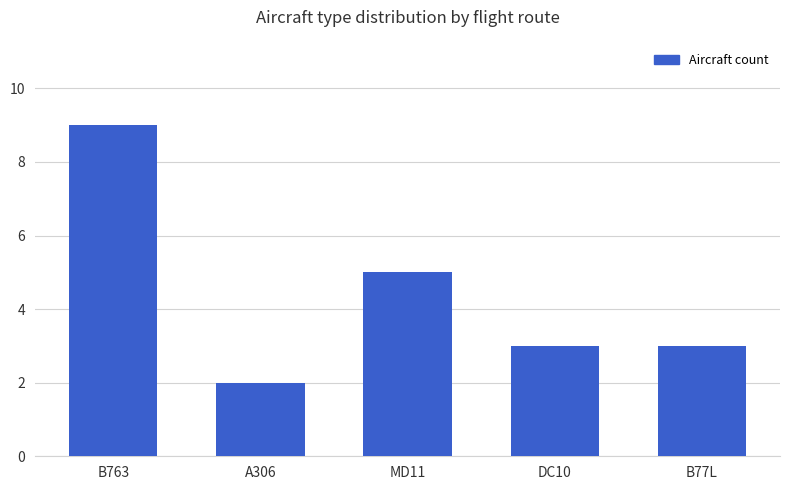

What is the difference between the values at MD11 and A306?

3